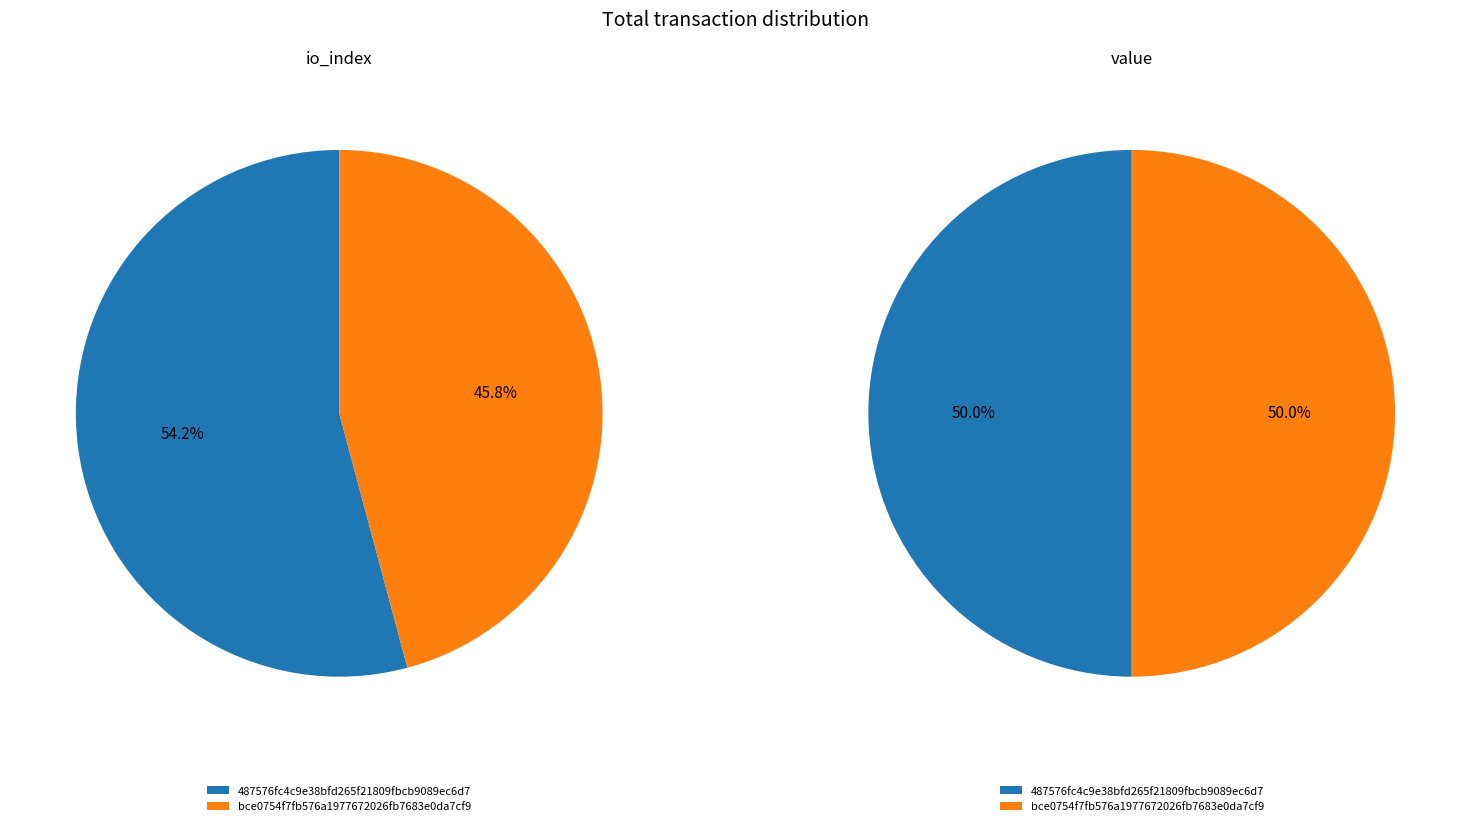

Combined, do values_value and values_io_index account for over 50%?

Yes